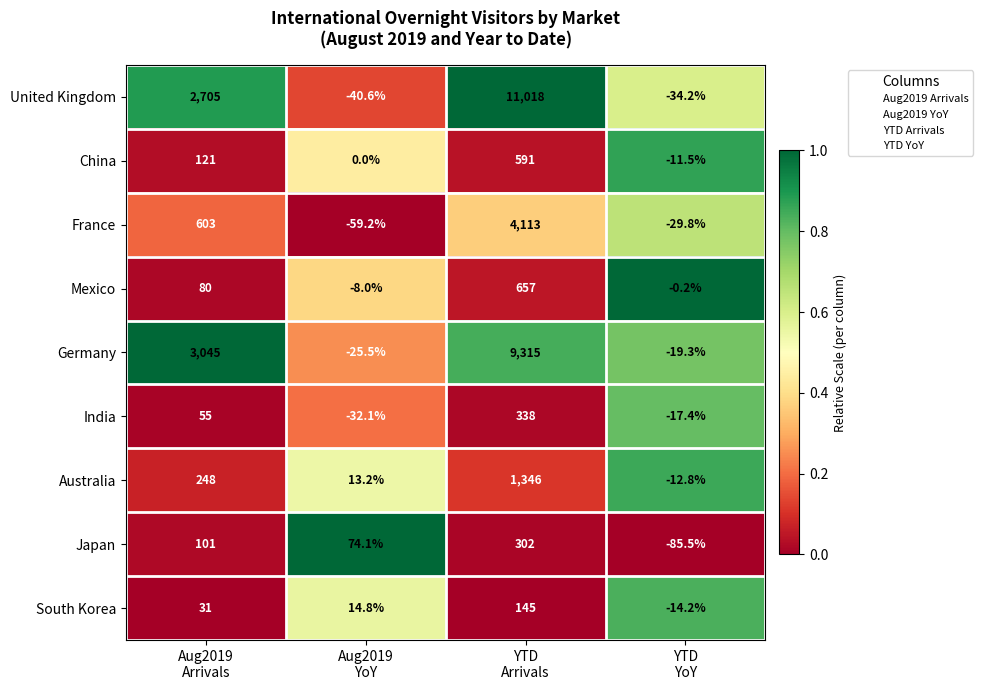

What is the highest value of the Japan series?

302.0